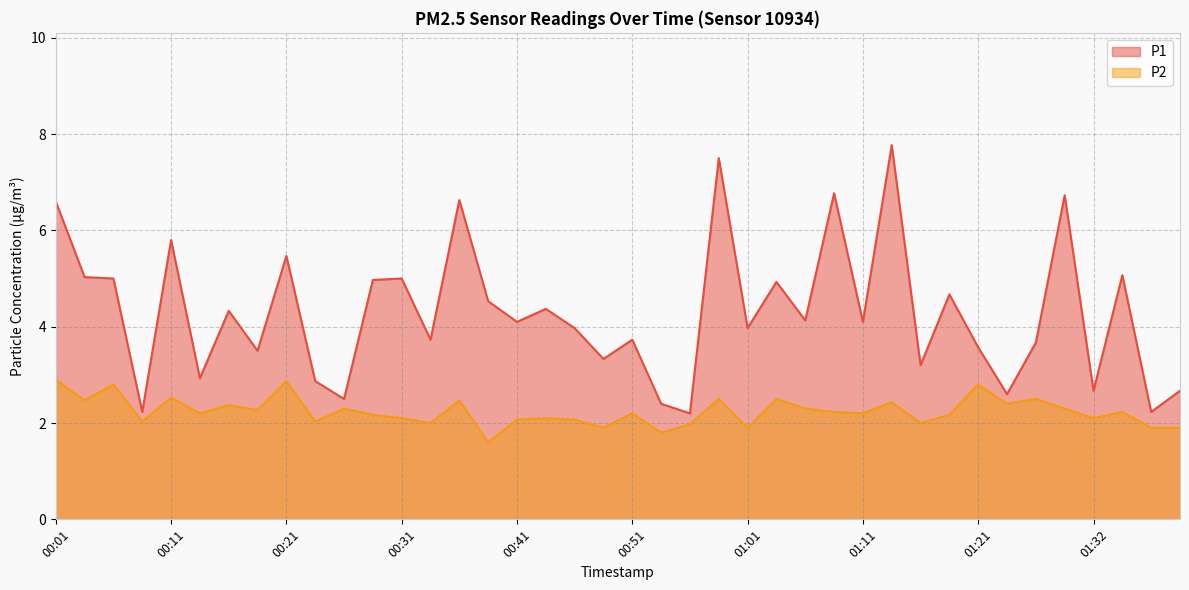

What is the difference between the P2 values at 00:56 and 01:18?

0.2